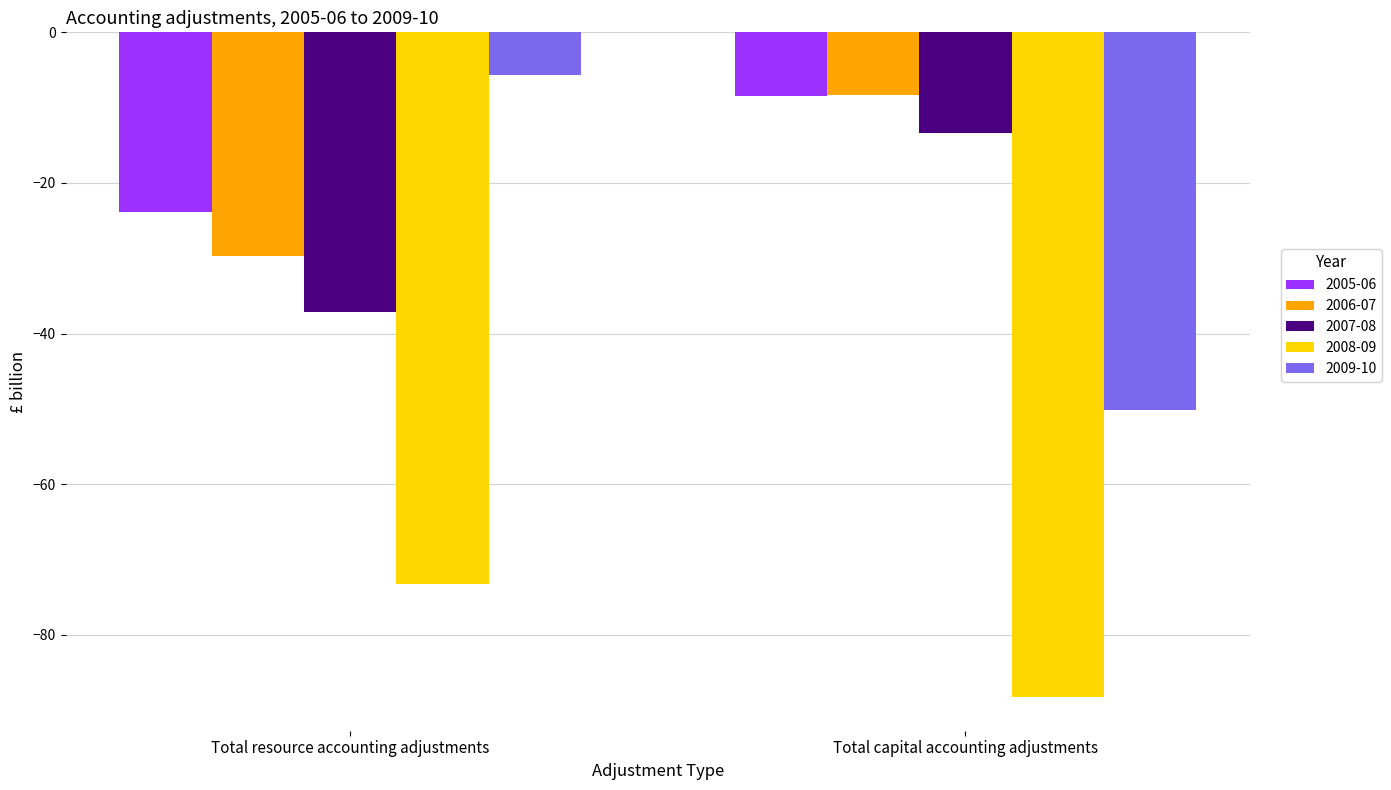

Reading left to right, list all the values displayed in this chart.

2005-06: -23.8	-8.5
2006-07: -29.7	-8.3
2007-08: -37.1	-13.4
2008-09: -73.3	-88.3
2009-10: -5.7	-50.2